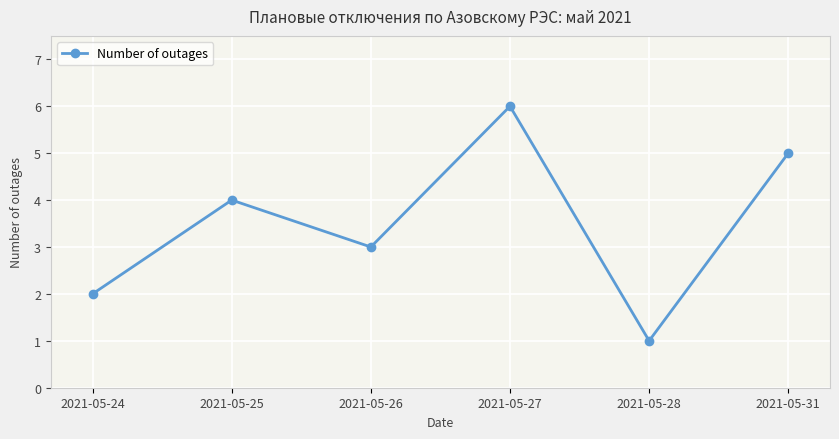

What is the change in value from 2021-05-24 to 2021-05-28?

-1